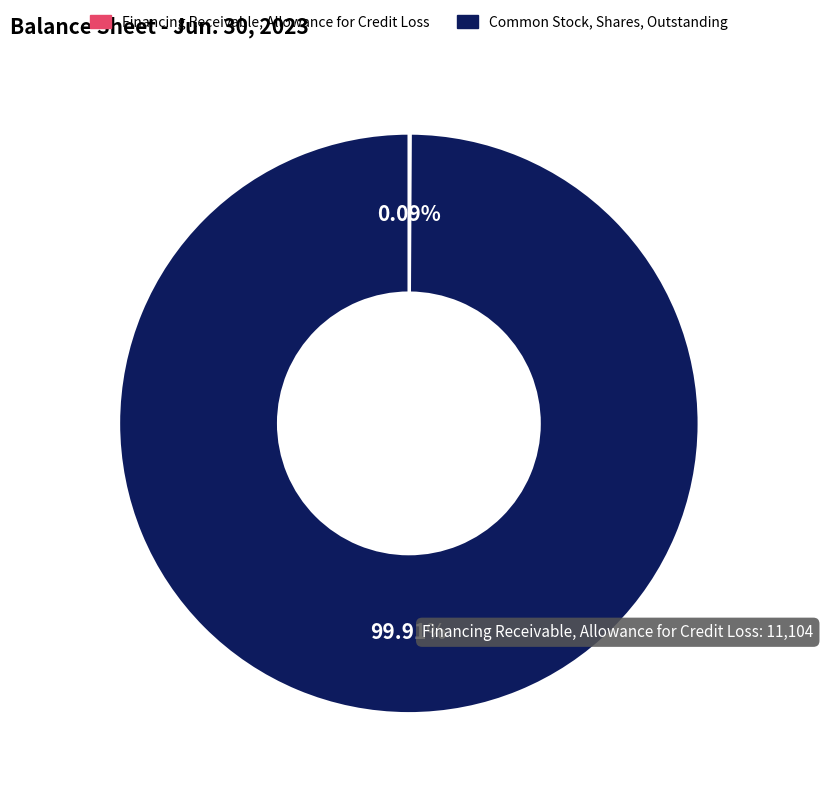

To the nearest percent, what portion does Common Stock, Shares, Outstanding represent?

100%